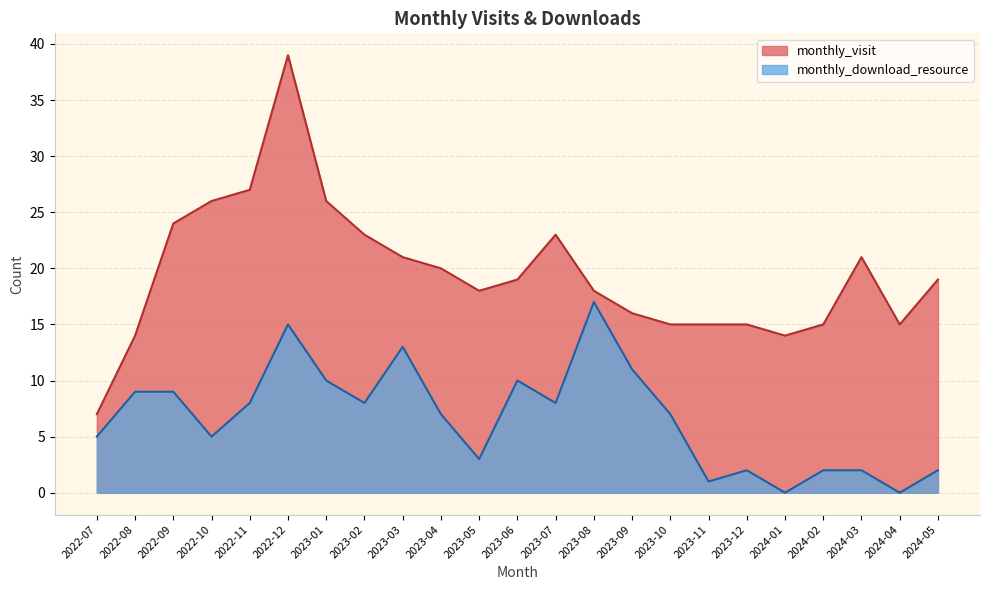

What is the average value of the monthly_visit series?

20